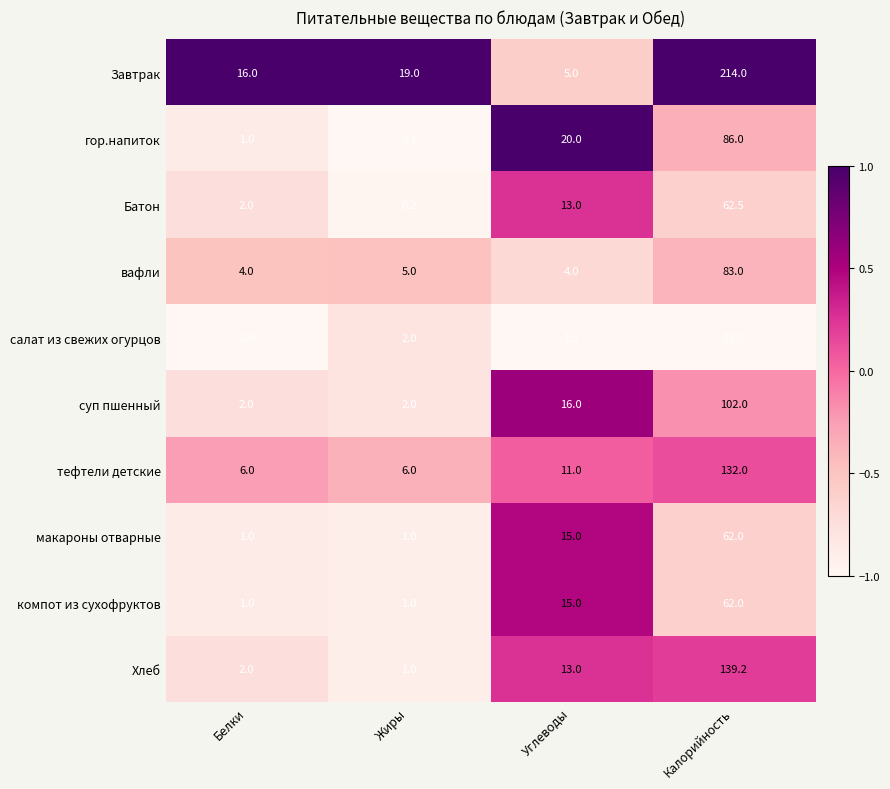

What is the total value across all series at Белки?

35.0